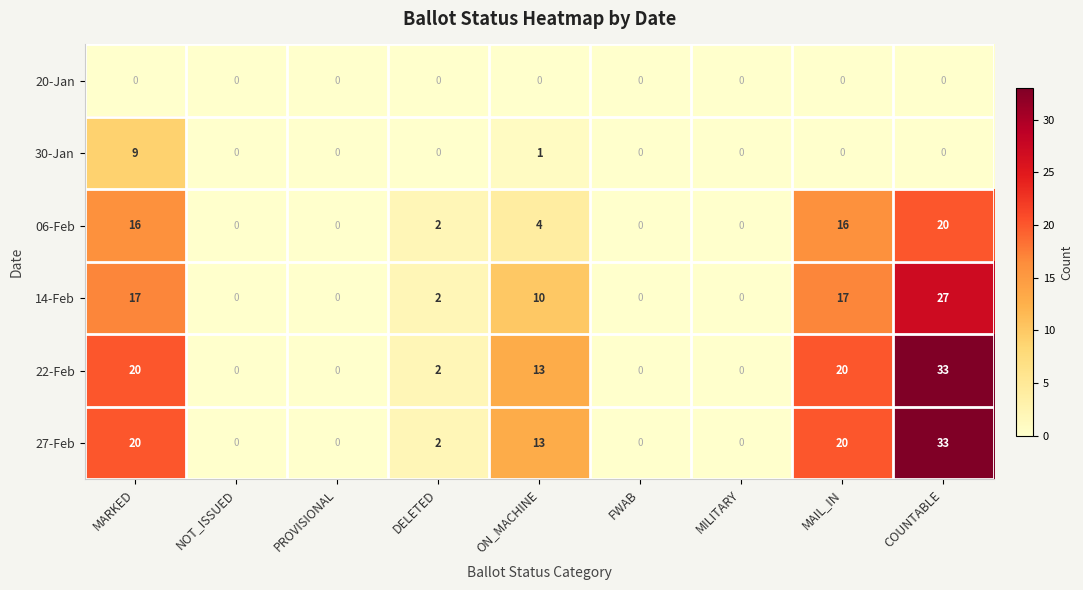

At how many categories does at least one series exceed 27?

1